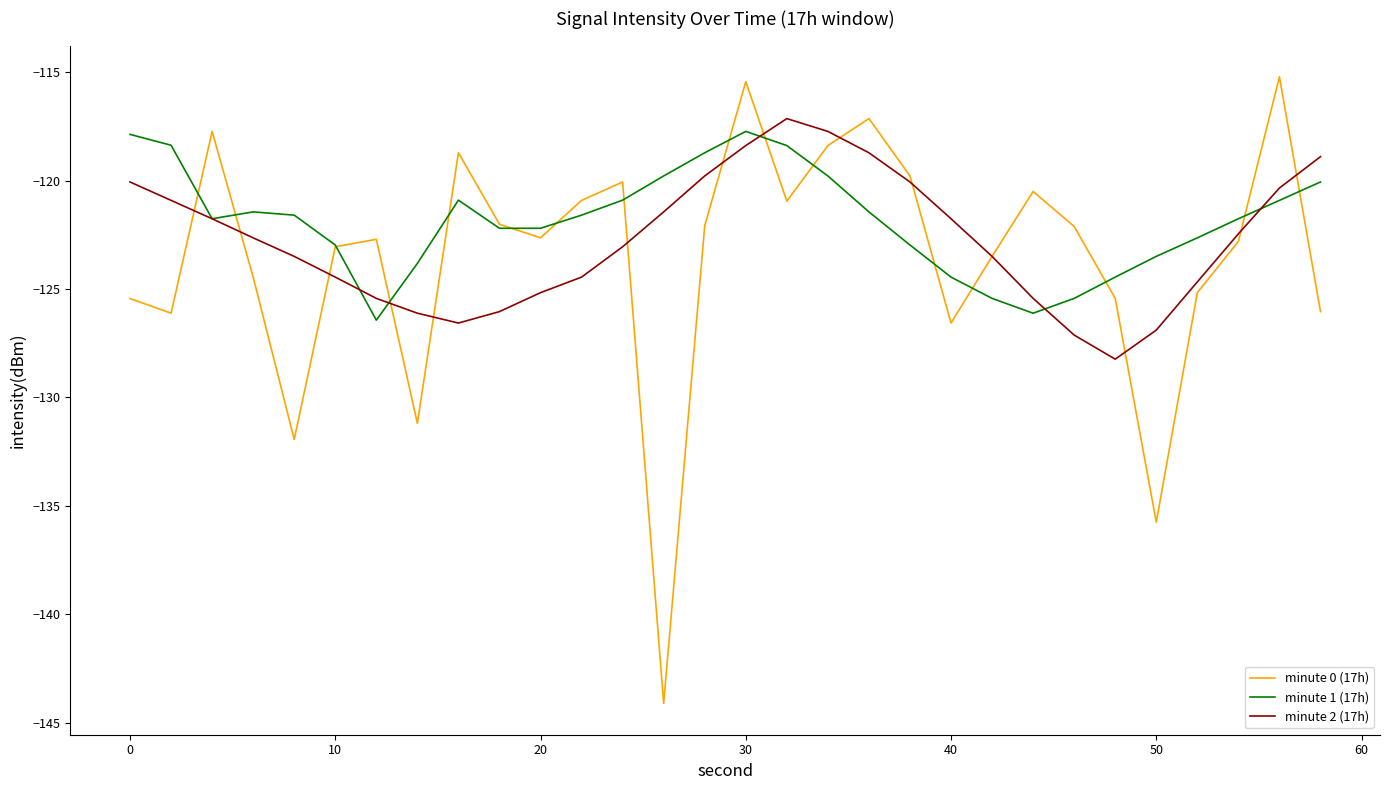

Which series has the widest spread of values?

minute 0 (17h)